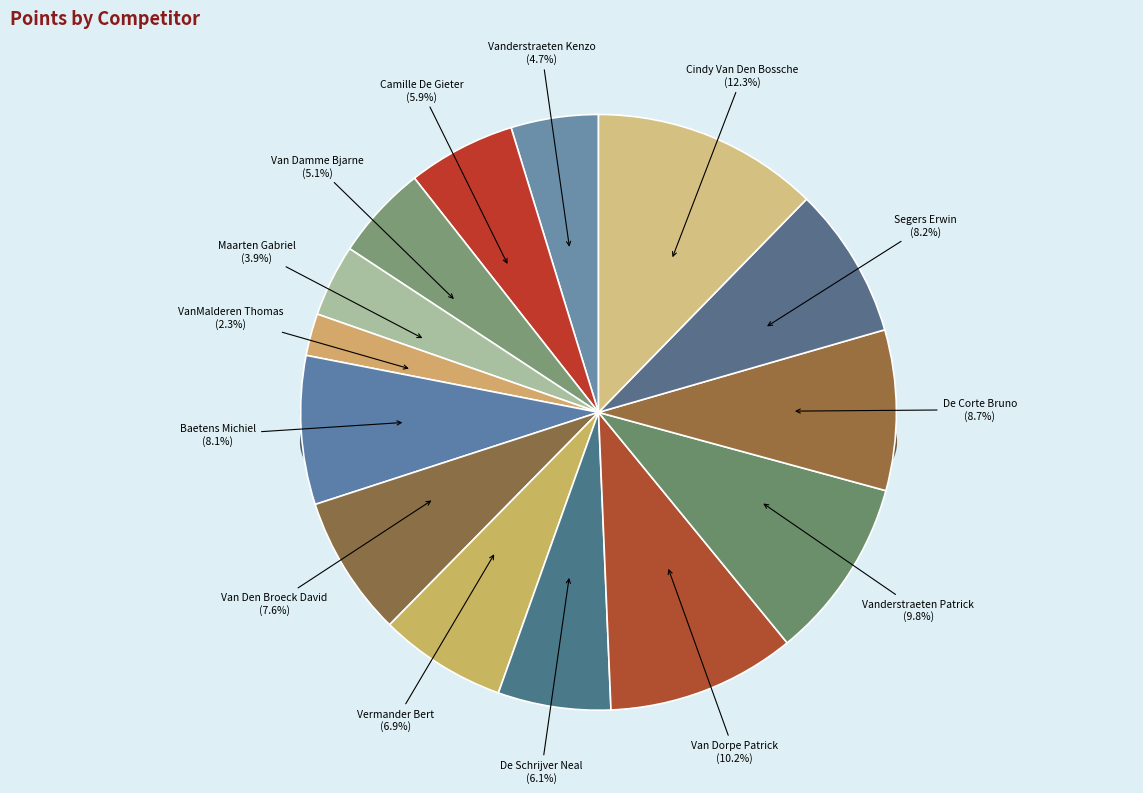

What percentage is the Van Dorpe Patrick slice, to the nearest percent?

10%